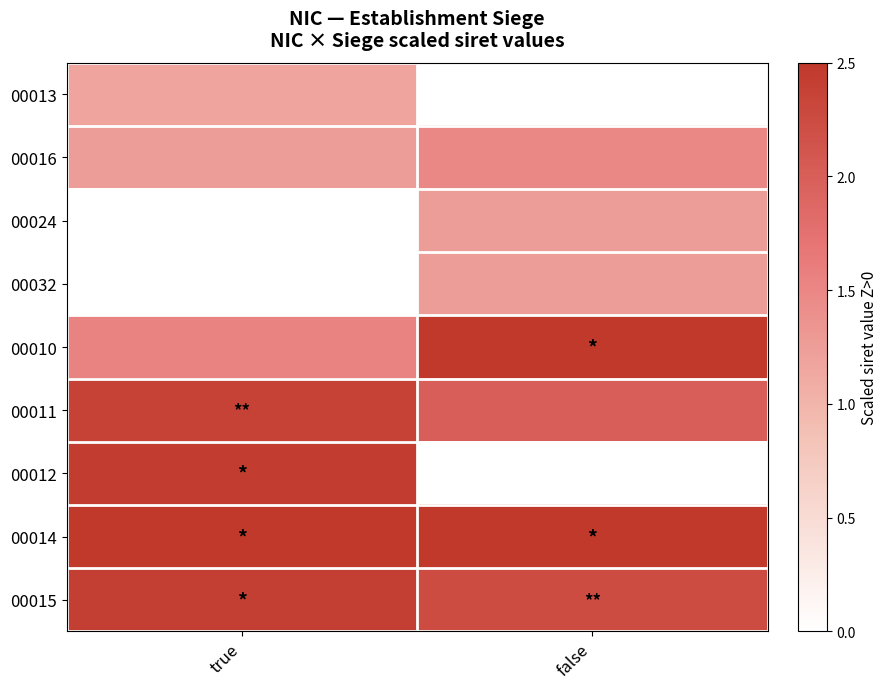

Rank the series at true from lowest to highest value.

00024, 00032, 00013, 00016, 00010, 00011, 00015, 00012, 00014